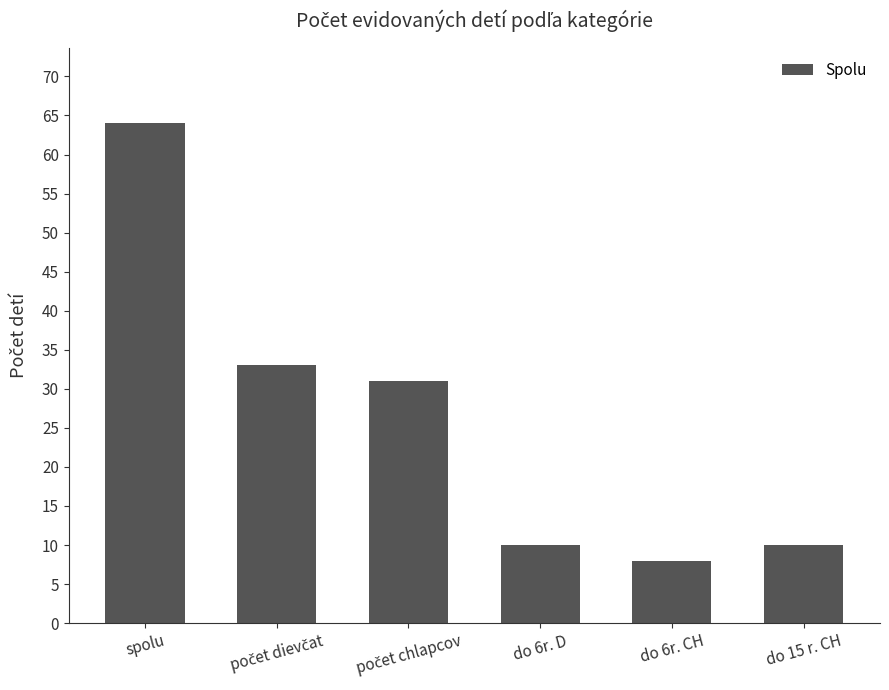

What is the value of the 5th bar from the left?

8